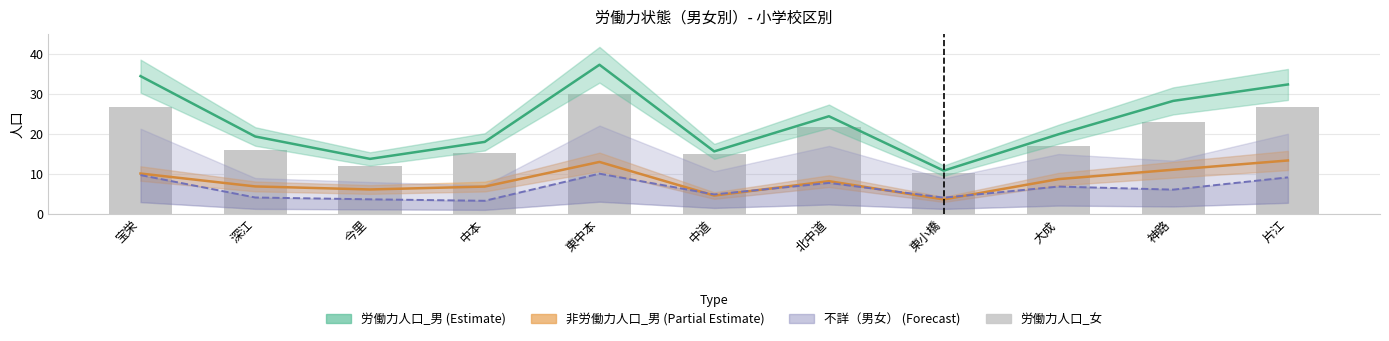

Is it true that 労働力人口_男 equals 13.7 at 今里?

True